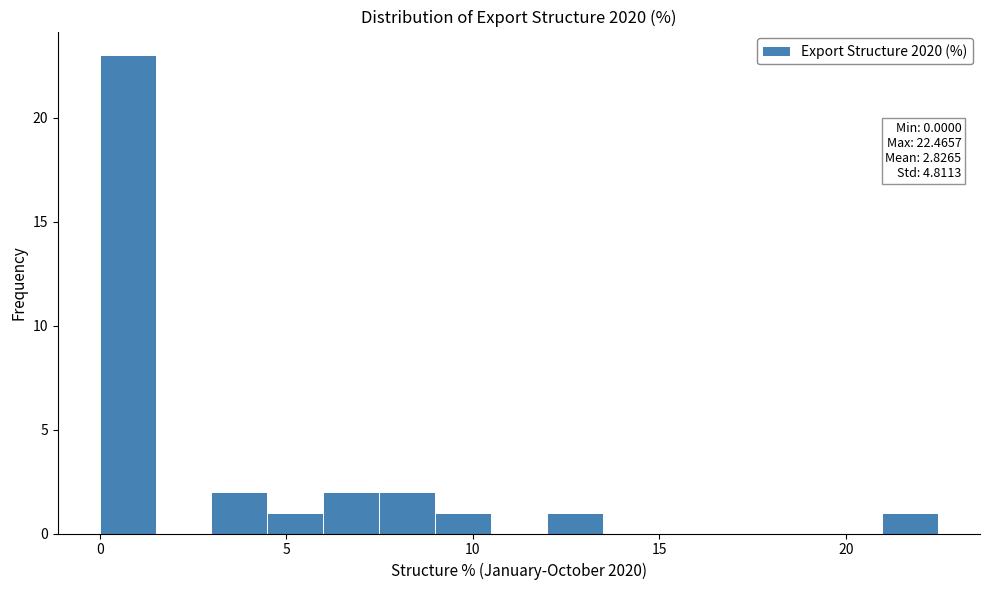

Around what value on the x-axis is the tallest bar? Give the approximate position of its centre, as read against the axis.

0.5